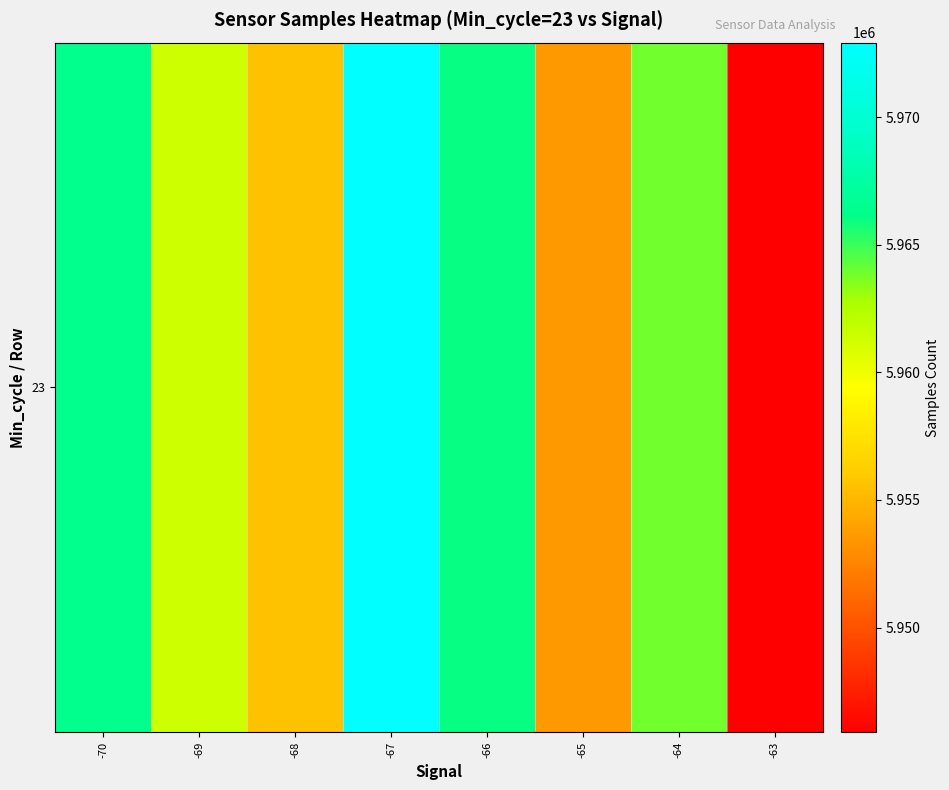

What is the change in value from -66 to -64?

-2131.4